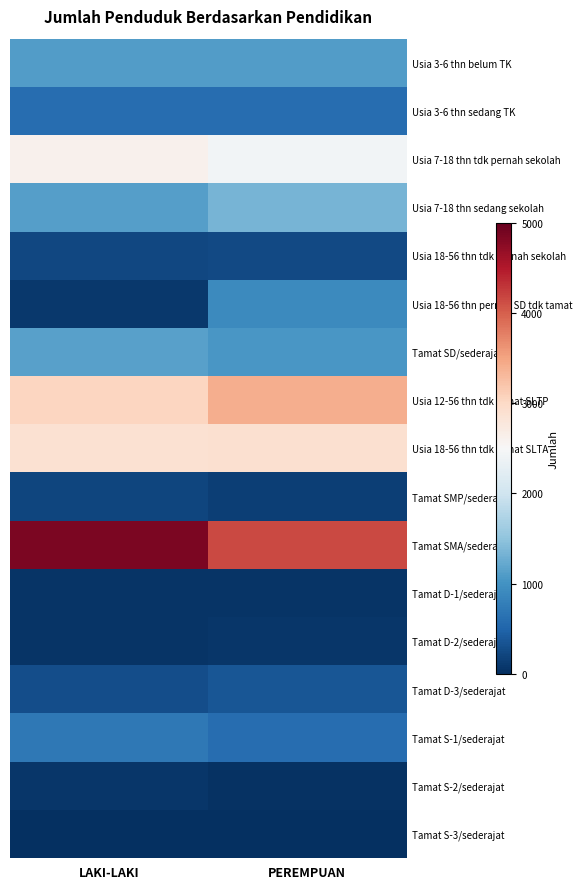

Which series has the largest total across all categories?

Tamat SMA/sederajat